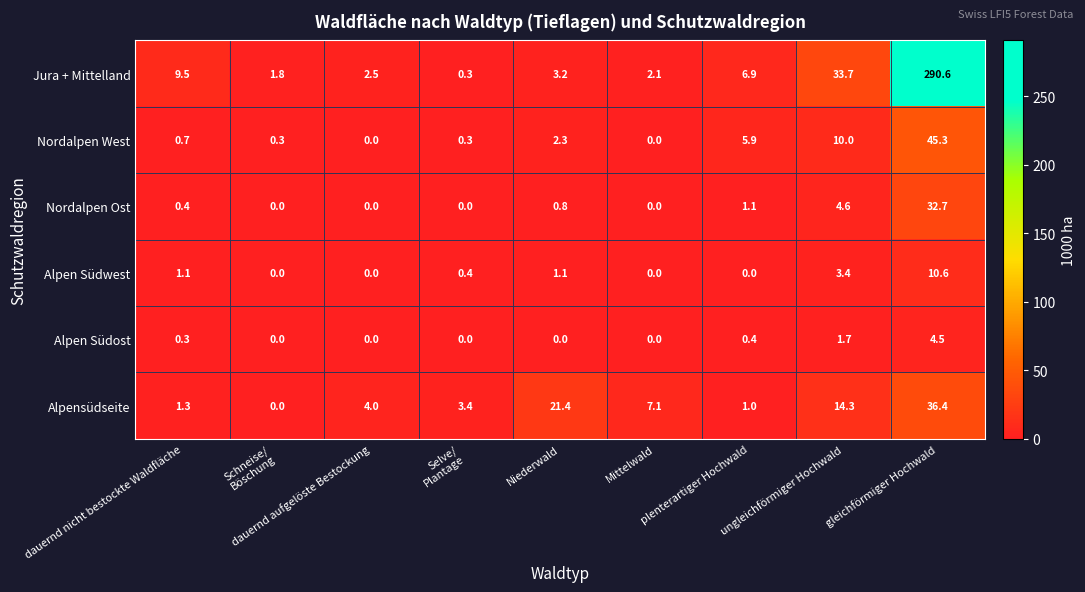

Rank the series by their maximum value, from lowest to highest.

Alpen Südost, Alpen Südwest, Nordalpen Ost, Alpensüdseite, Nordalpen West, Jura + Mittelland